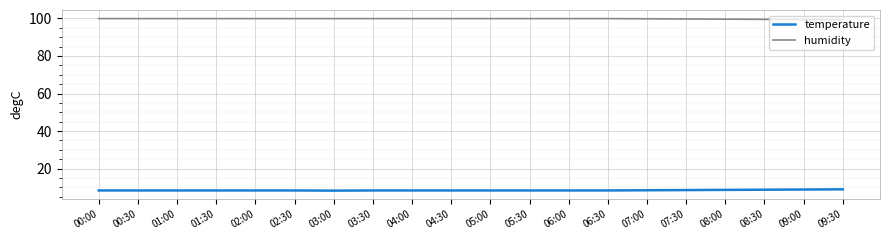

What is the difference between the maximum and minimum values in the humidity series?

0.6